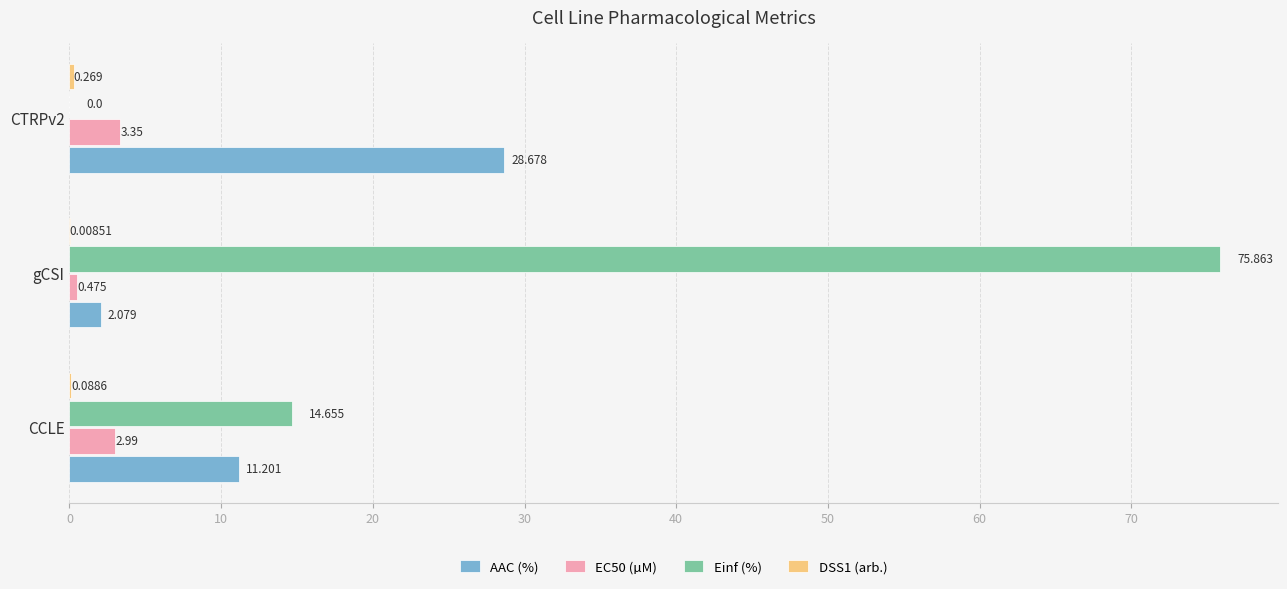

At which category is the sum across all series the highest?

gCSI